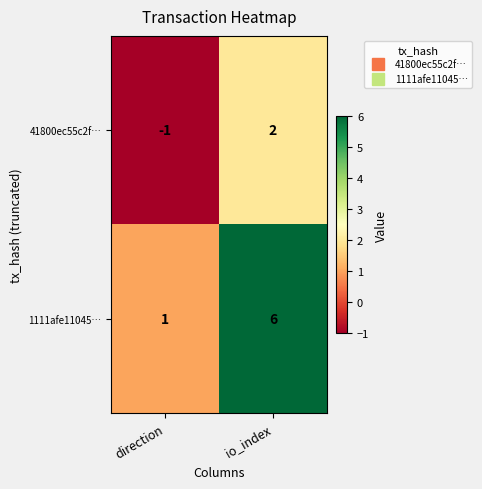

What is the sum of all 1111afe11045… values?

7